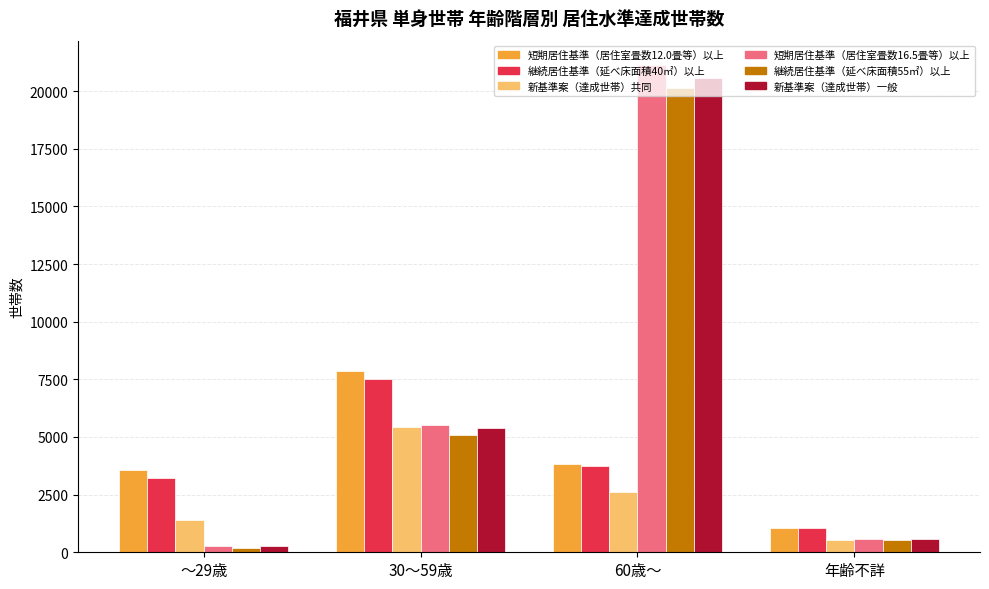

What is the difference between the 継続居住基準（延べ床面積40㎡）以上 values at 30～59歳 and 年齢不詳?

6454